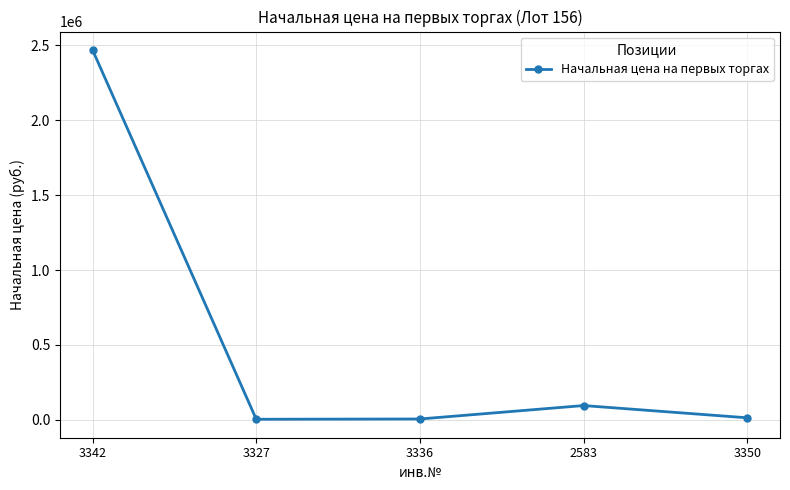

Where is the data nearest to the value 1236391?

2583